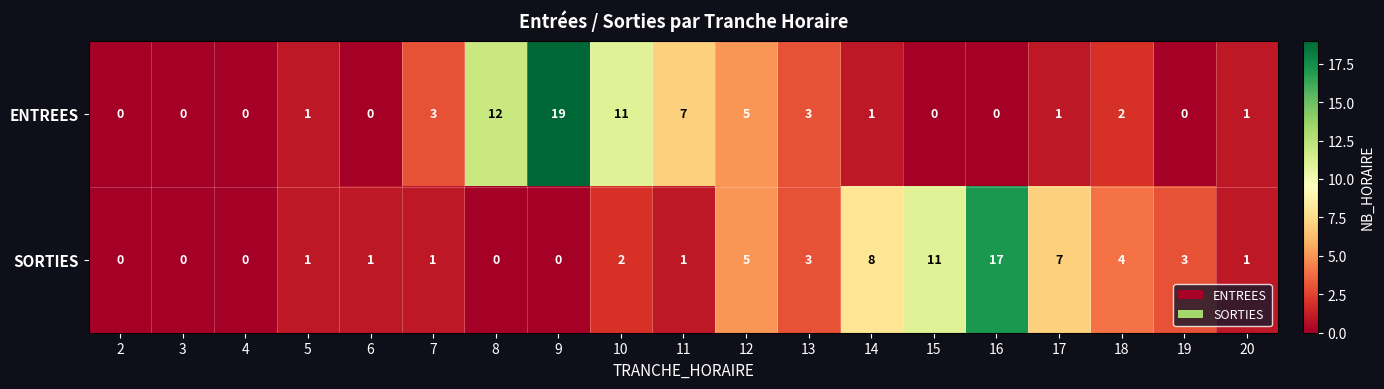

What is the difference between the maximum and minimum values in the ENTREES series?

19